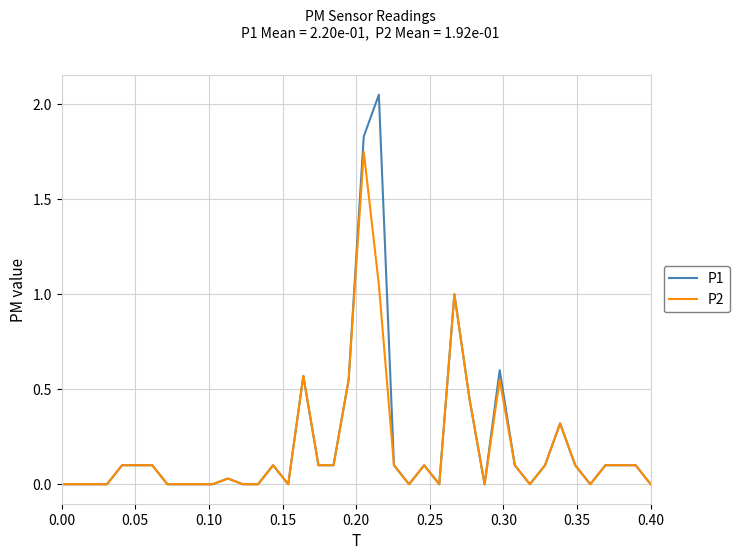

Which series has the widest spread of values?

P1